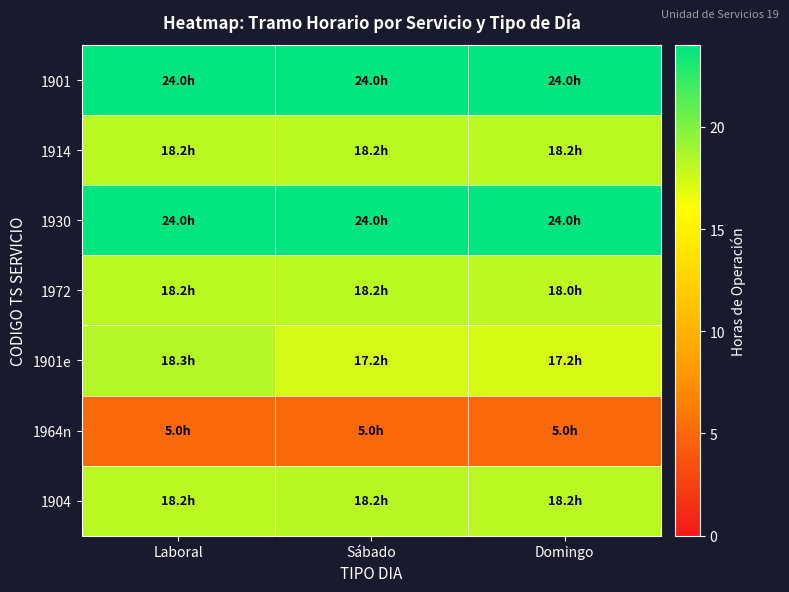

At which category is the sum across all series the highest?

Laboral